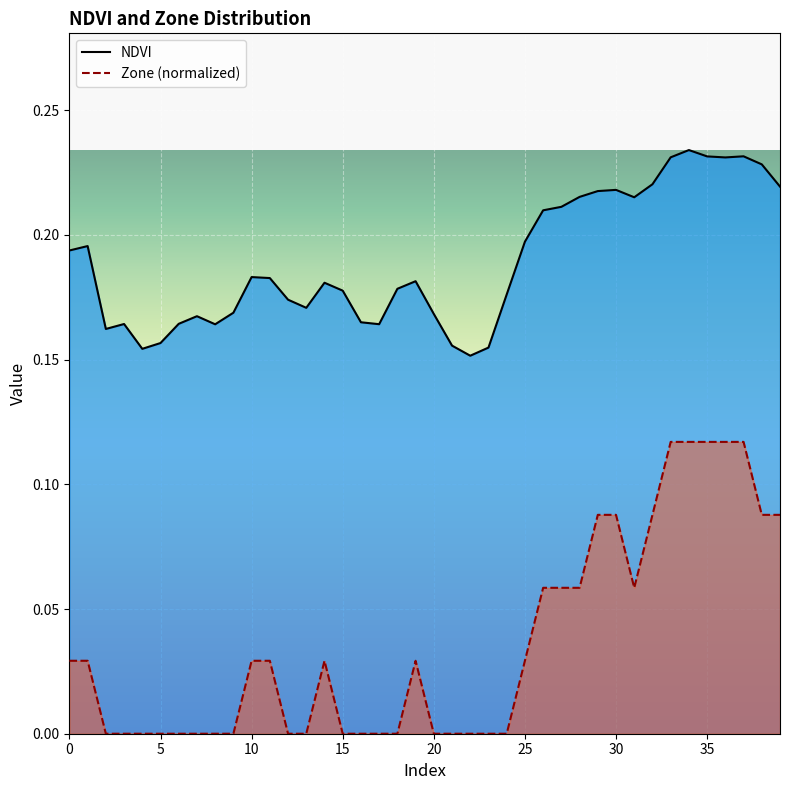

List the series in order of their overall mean, highest first.

NDVI, Zone (normalized)